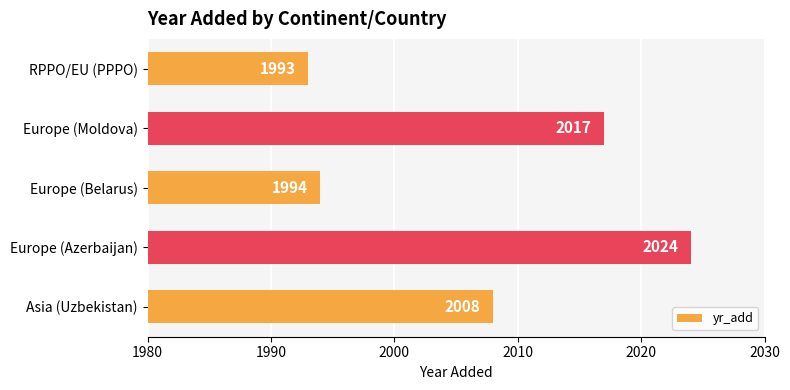

List the labels in order of value, largest first.

Europe (Azerbaijan), Europe (Moldova), Asia (Uzbekistan), Europe (Belarus), RPPO/EU (PPPO)